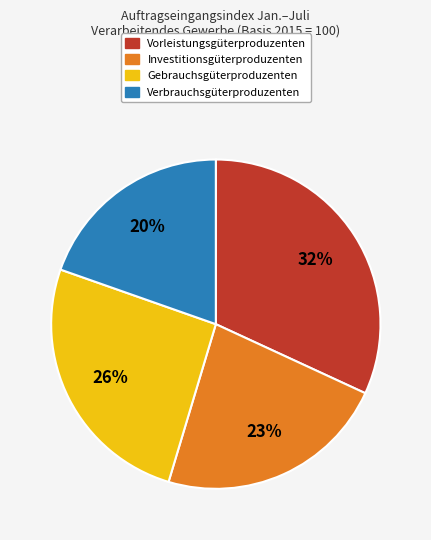

Rank the categories by value from lowest to highest.

Verbrauchsgüterproduzenten, Investitionsgüterproduzenten, Gebrauchsgüterproduzenten, Vorleistungsgüterproduzenten